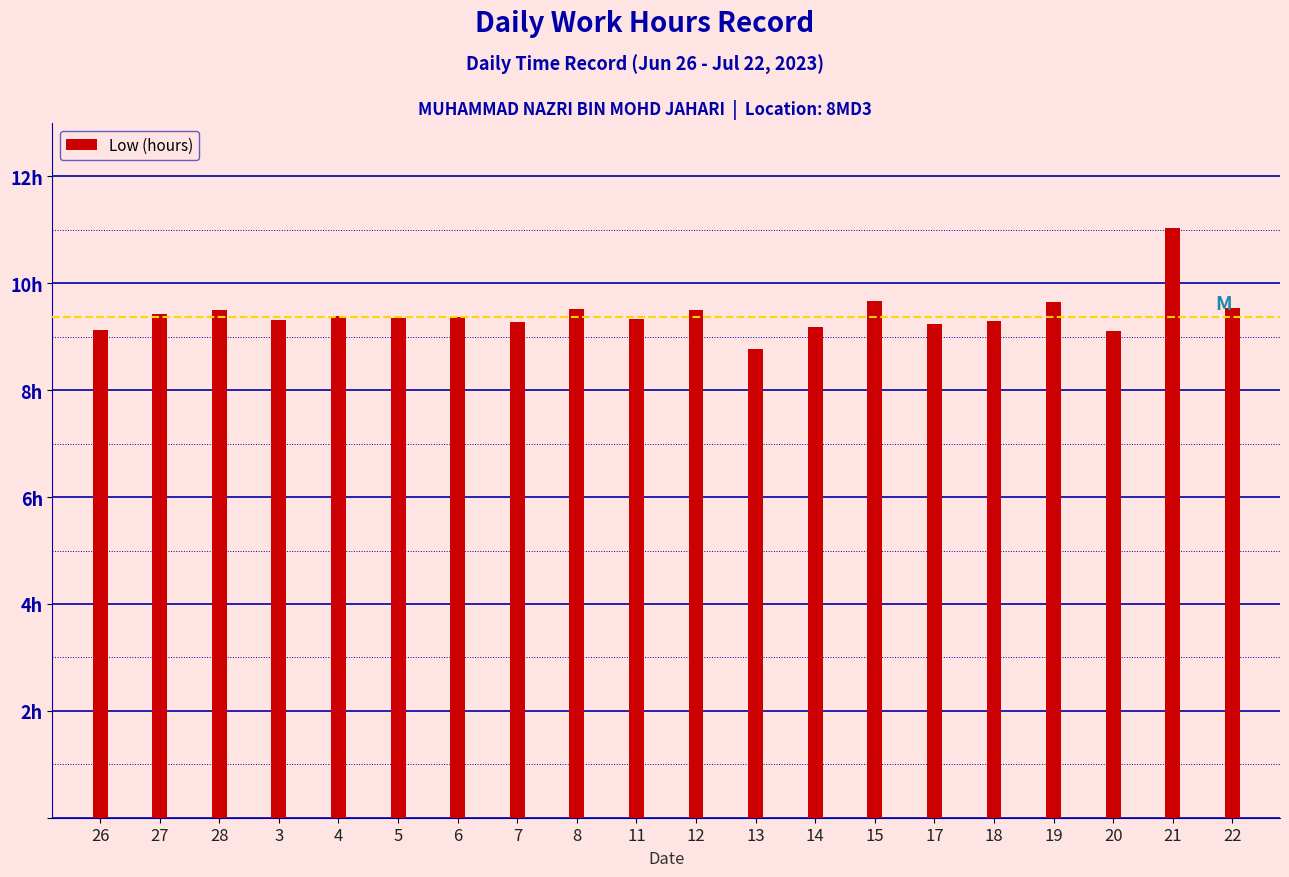

What position from the left is 5?

6